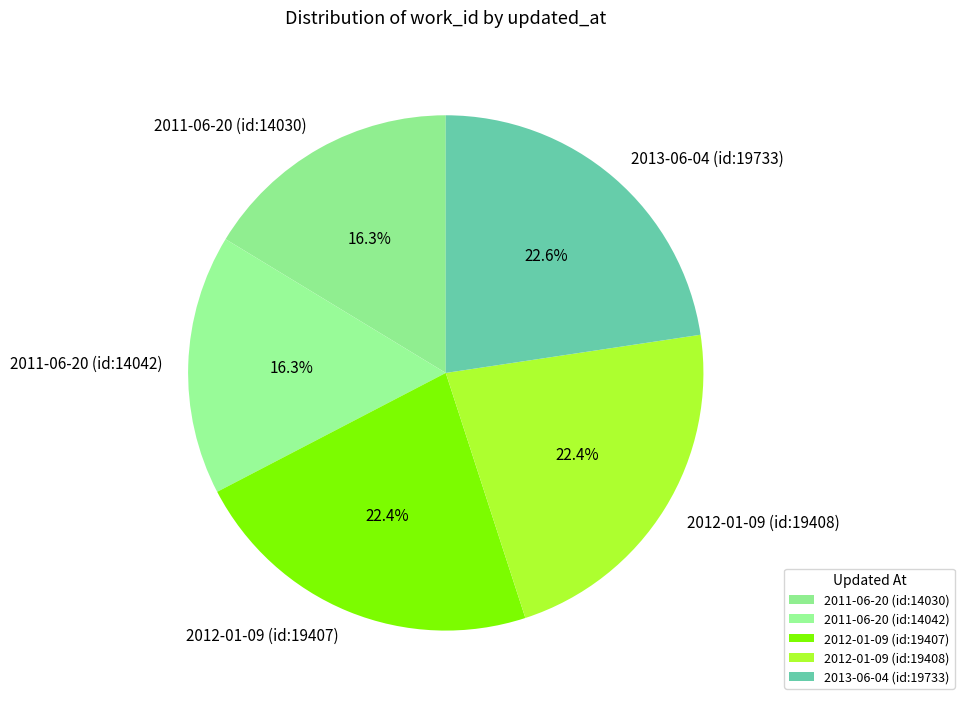

True or false: 2012-01-09 (id:19408) accounts for 32% of the total.

False